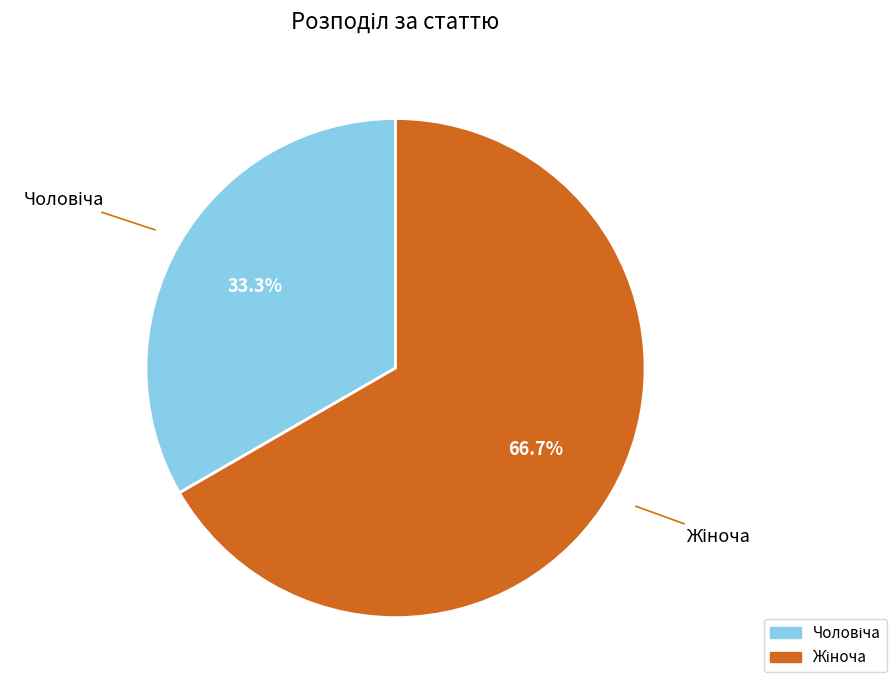

Does any single category account for the majority?

Yes